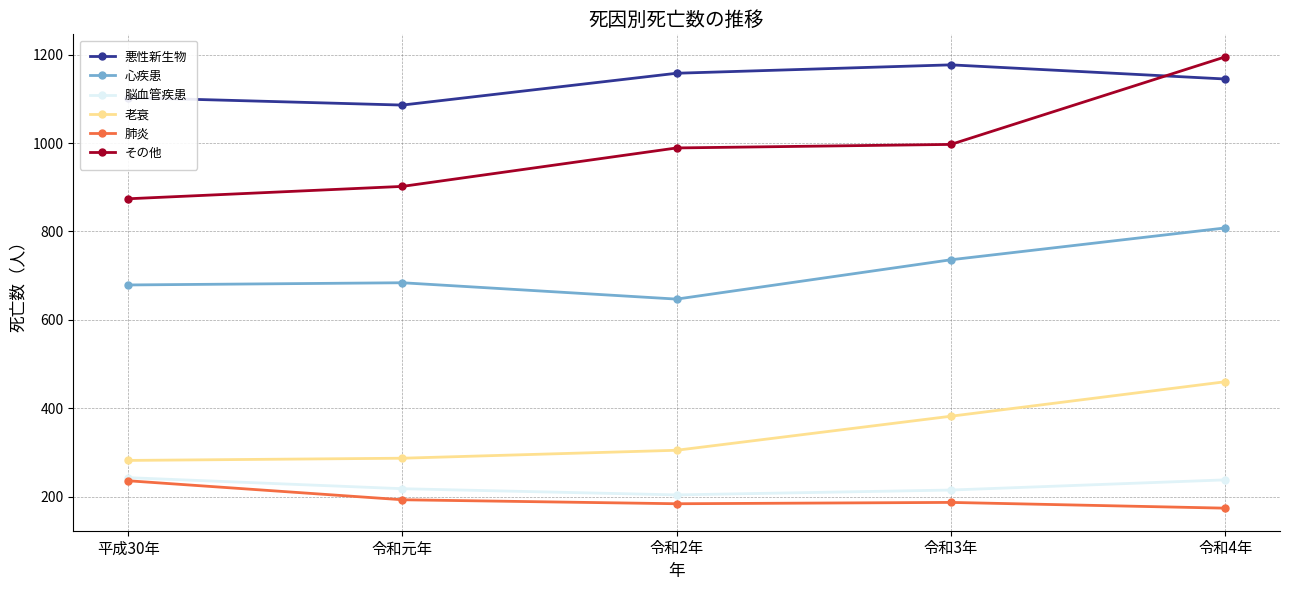

What are all the series names shown in the legend?

悪性新生物, 心疾患, 脳血管疾患, 老衰, 肺炎, その他